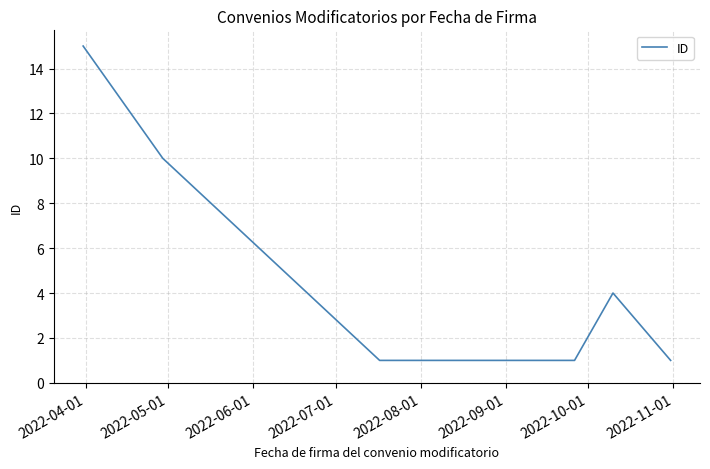

What is the maximum value shown in the chart?

15